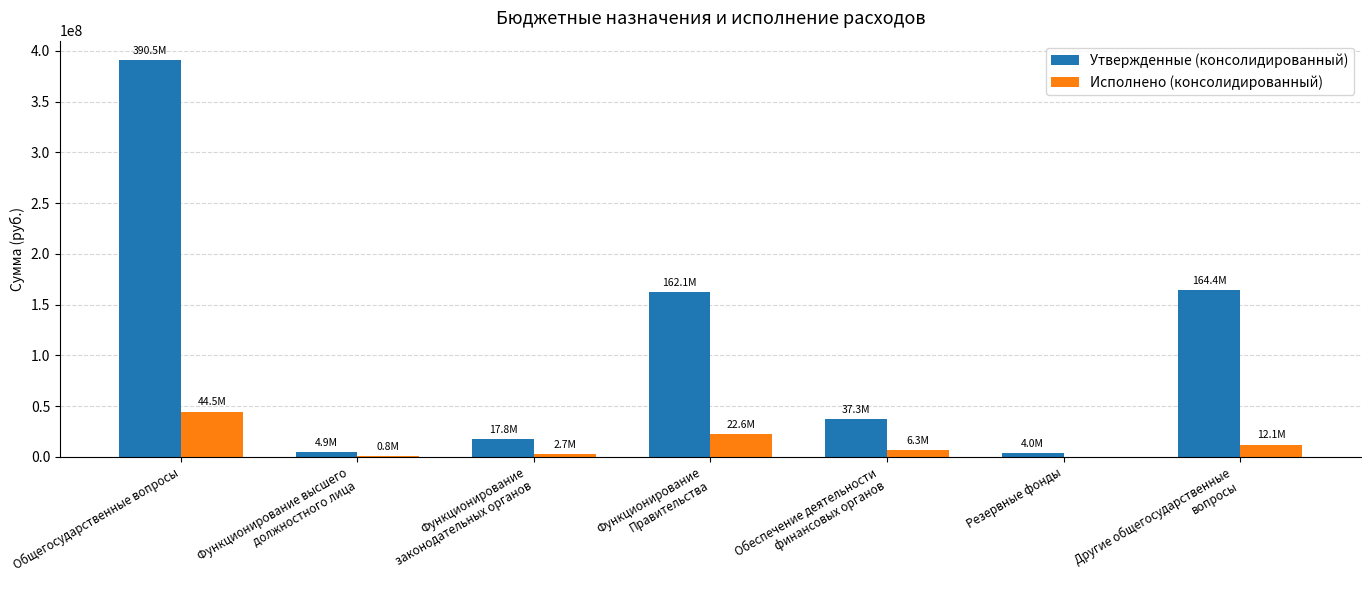

The value of Утвержденные (консолидированный) at Общегосударственные вопросы is 390456900.0. True or false?

True